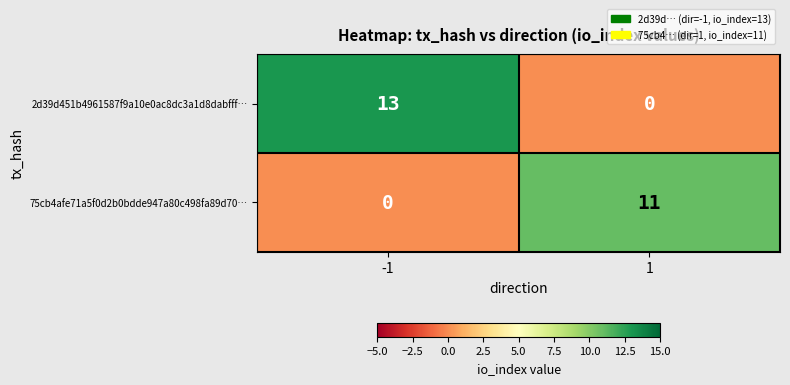

At how many categories does at least one series exceed 2?

2